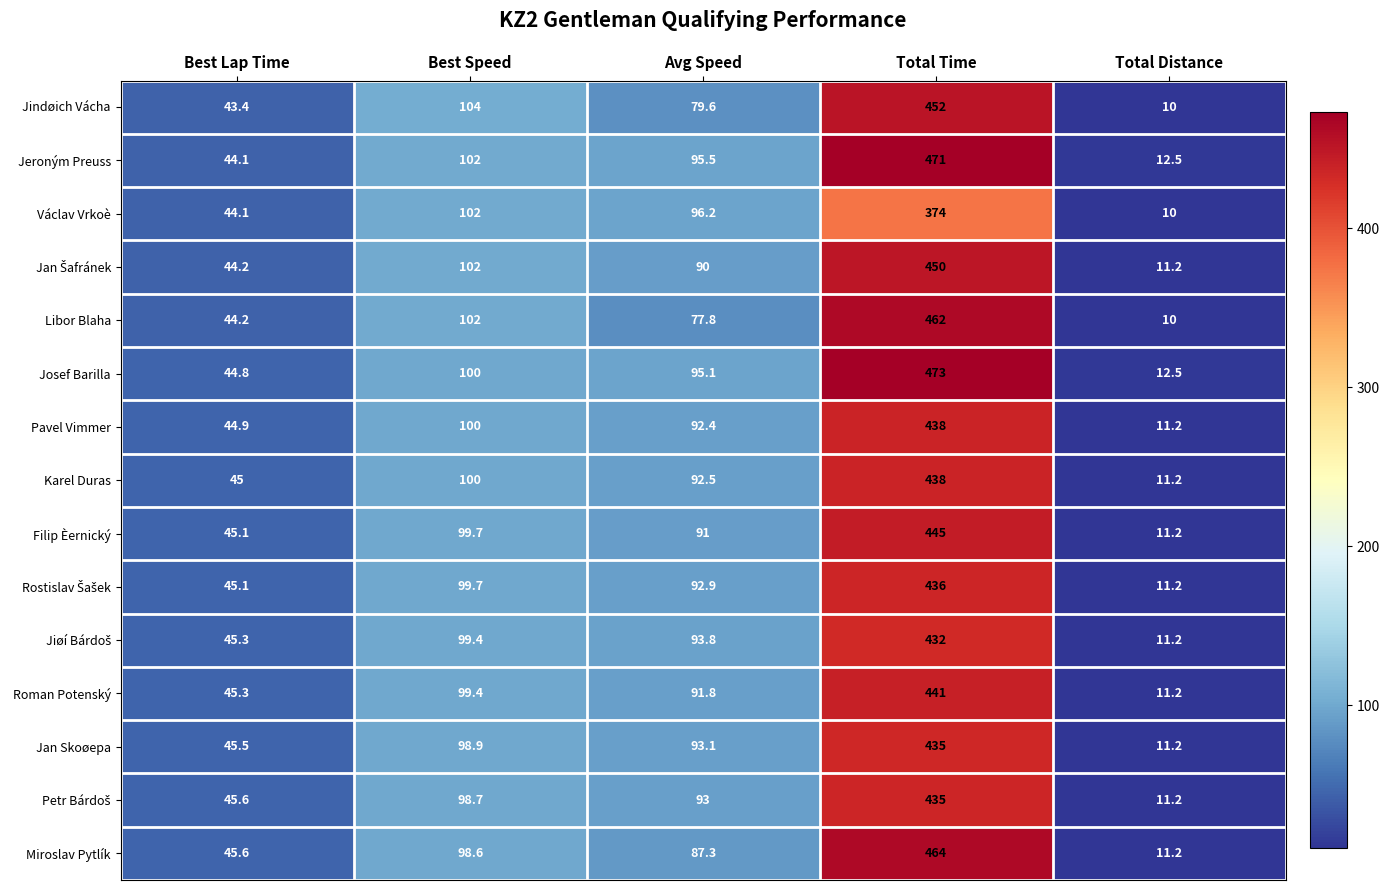

What is the approximate value of Václav Vrkoè at Avg Speed?

96.2